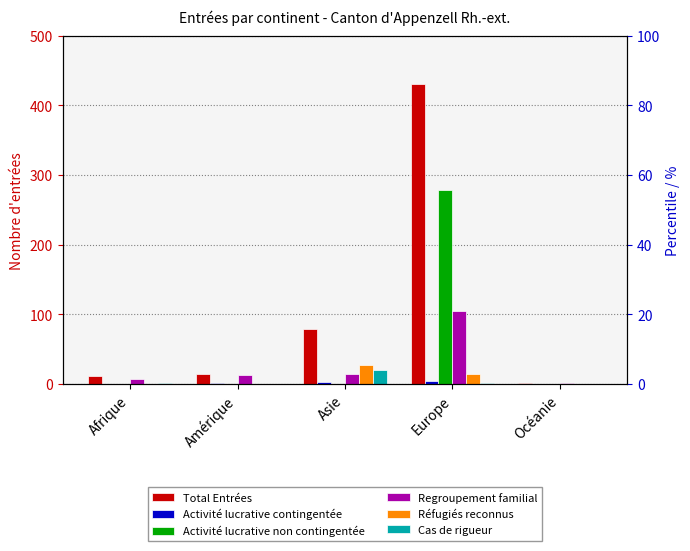

Reading left to right, transcribe all the data shown in this chart.

Total Entrées: 12	14	79	430	2
Activité lucrative contingentée: 0	1	3	5	0
Activité lucrative non contingentée: 0	0	0	279	0
Regroupement familial: 7	13	14	105	2
Réfugiés reconnus: 0	0	28	15	0
Cas de rigueur: 2	0	20	1	0